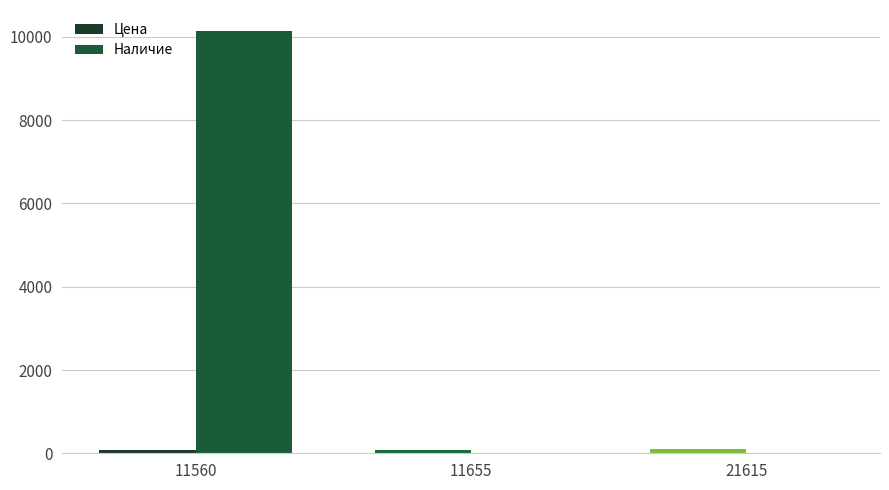

Are the bars horizontal?

No